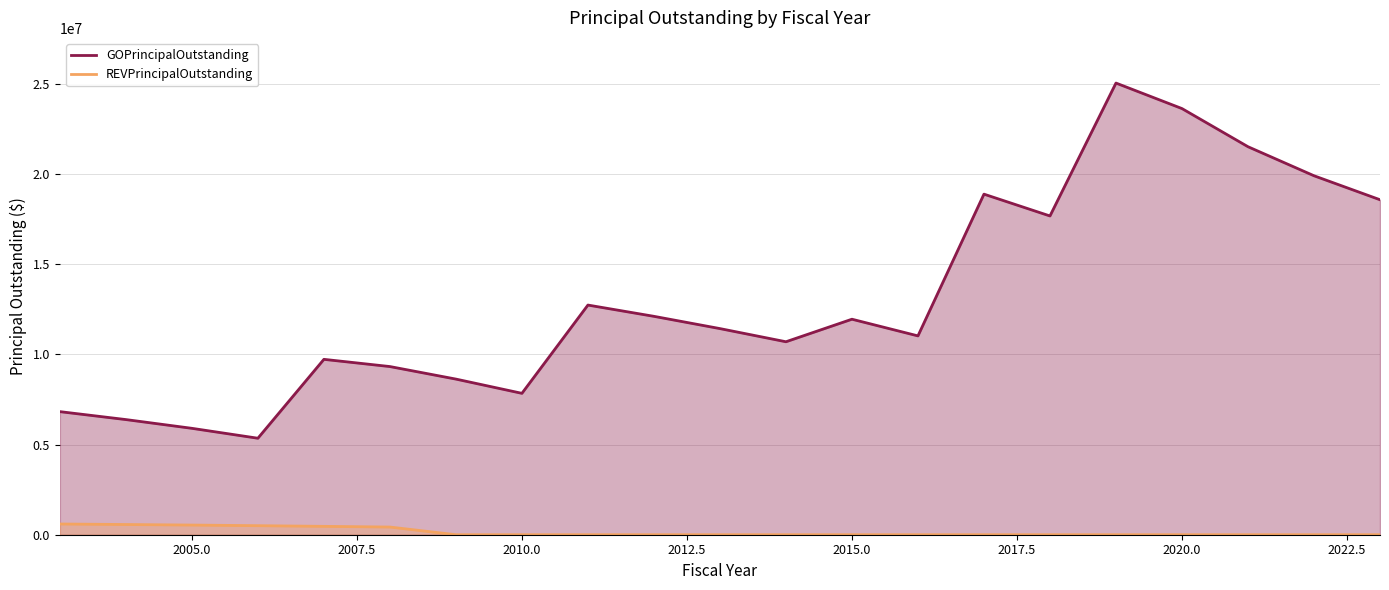

What are all the series names shown in the legend?

GOPrincipalOutstanding, REVPrincipalOutstanding